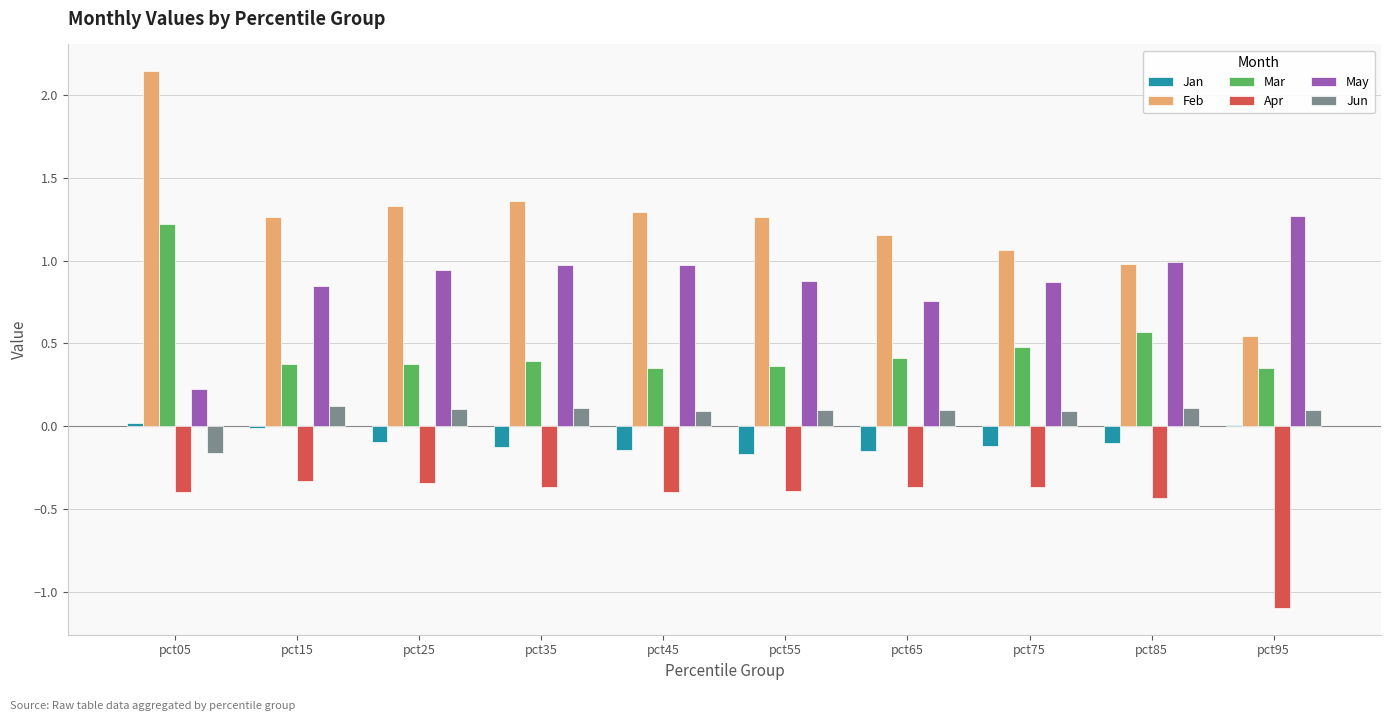

What is the sum of the Mar values at pct55 and pct45?

0.7